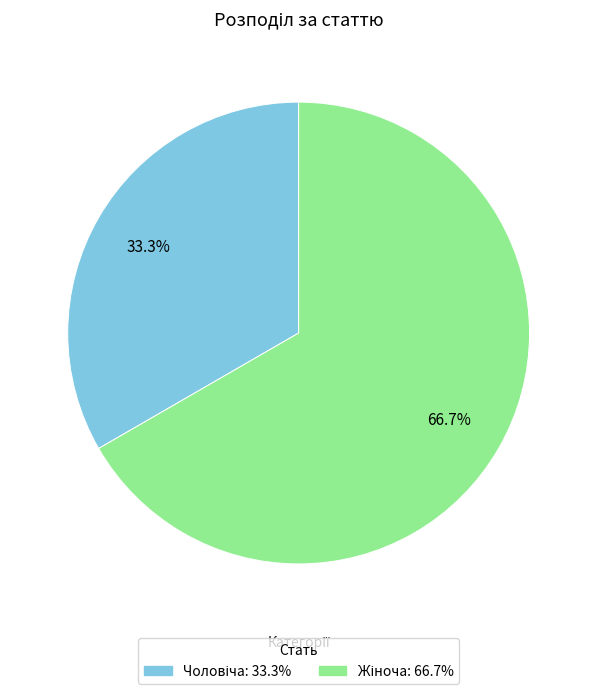

Is there any slice that represents more than half of the pie?

Yes